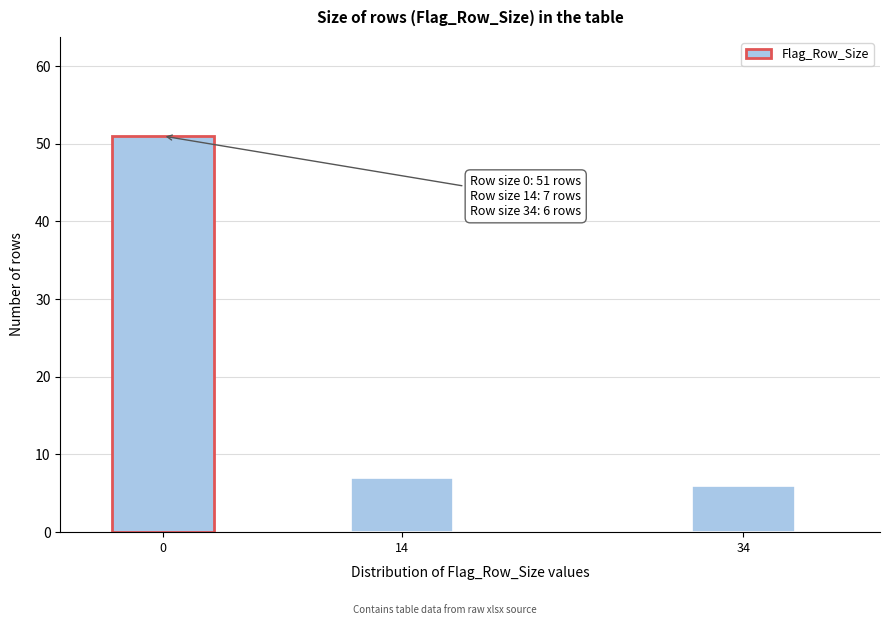

Reading left to right, transcribe all the data shown in this chart.

0=51	14=7	34=6